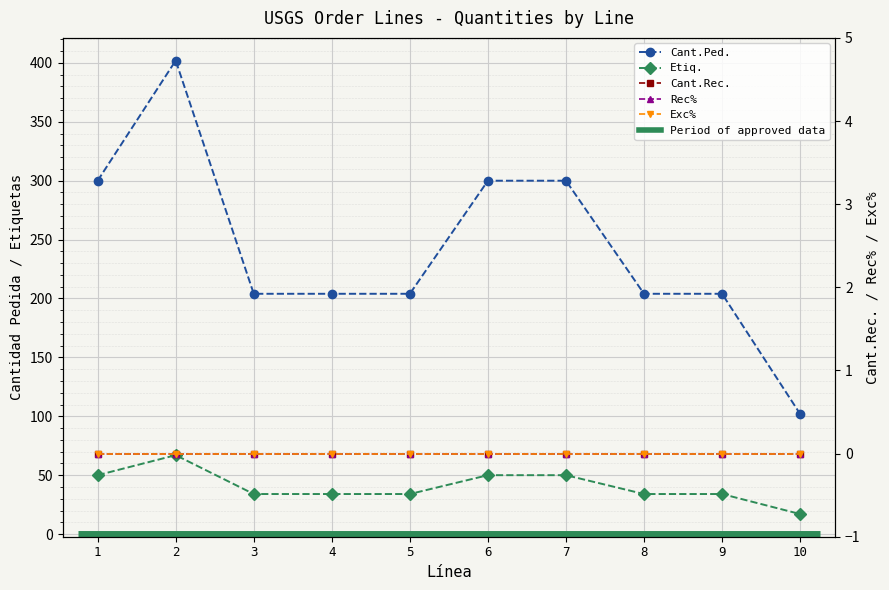

At which label does Exc% reach its minimum?

1